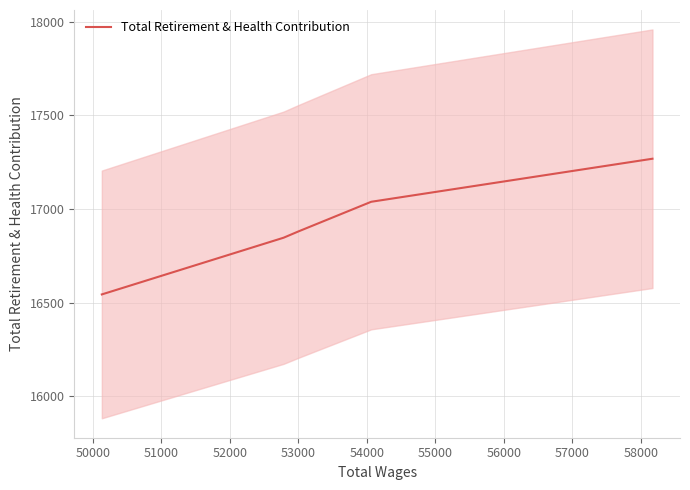

True or false: there are more than 1 points higher than both neighbors.

False